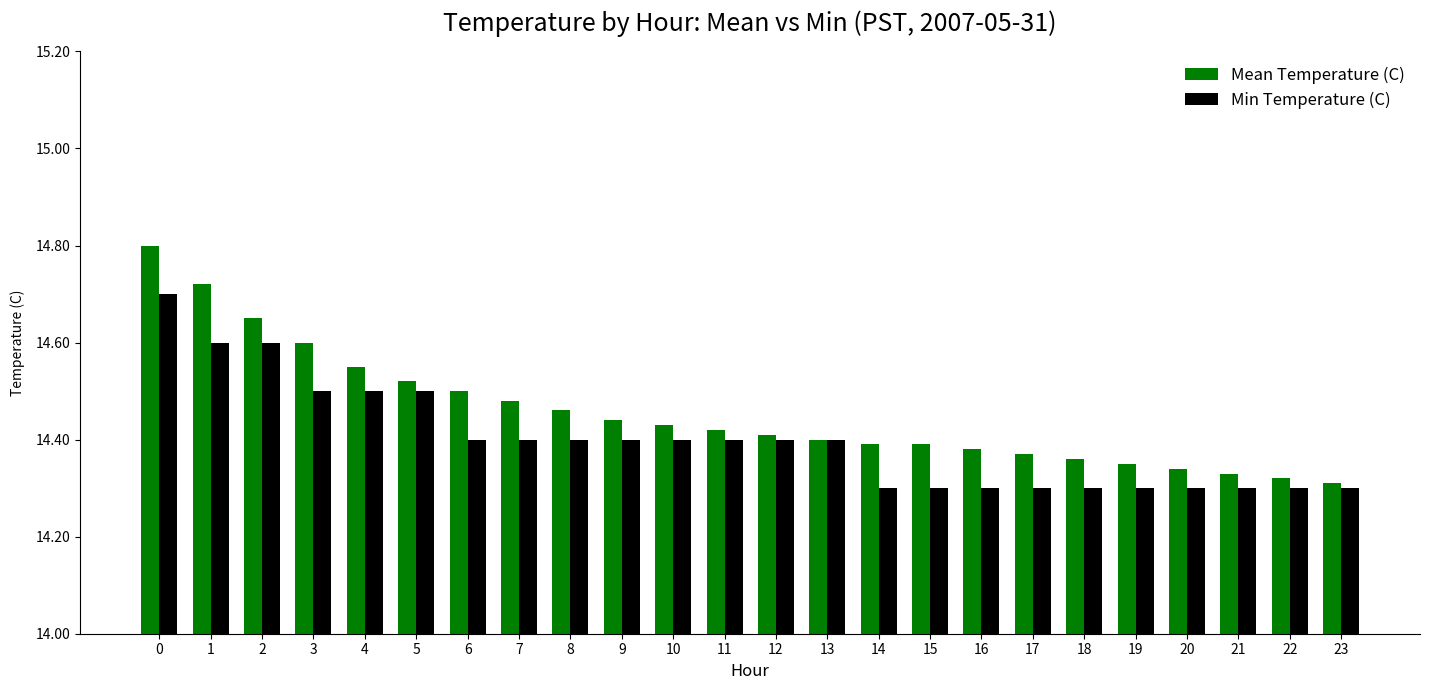

True or false: Min Temperature (C) has a value of 9.7 at 2.

False